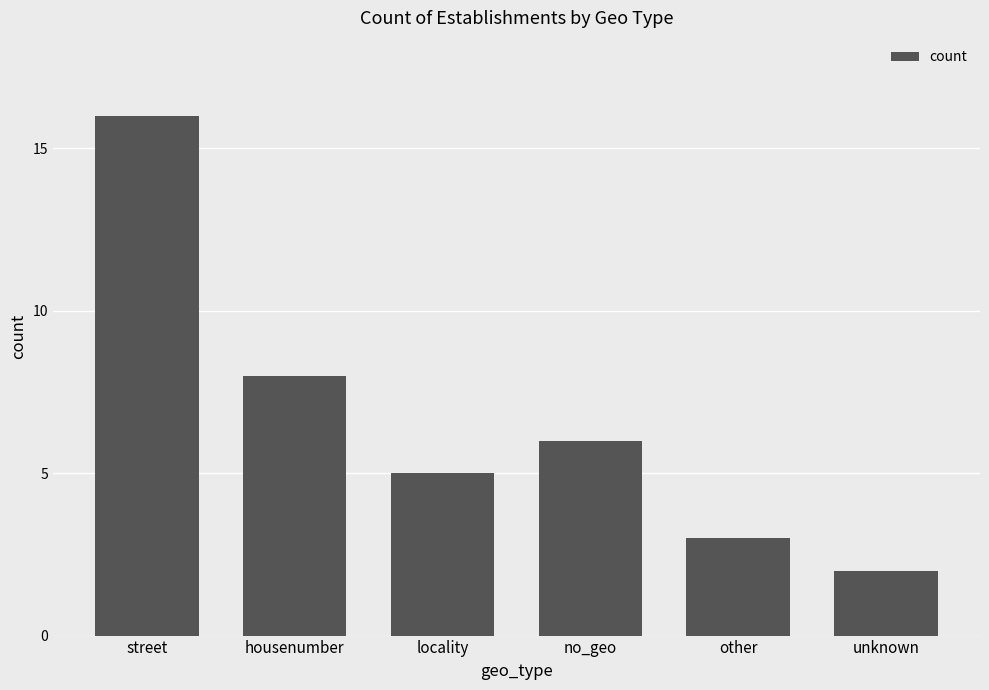

The chart shows a value of 2 at housenumber. True or false?

False